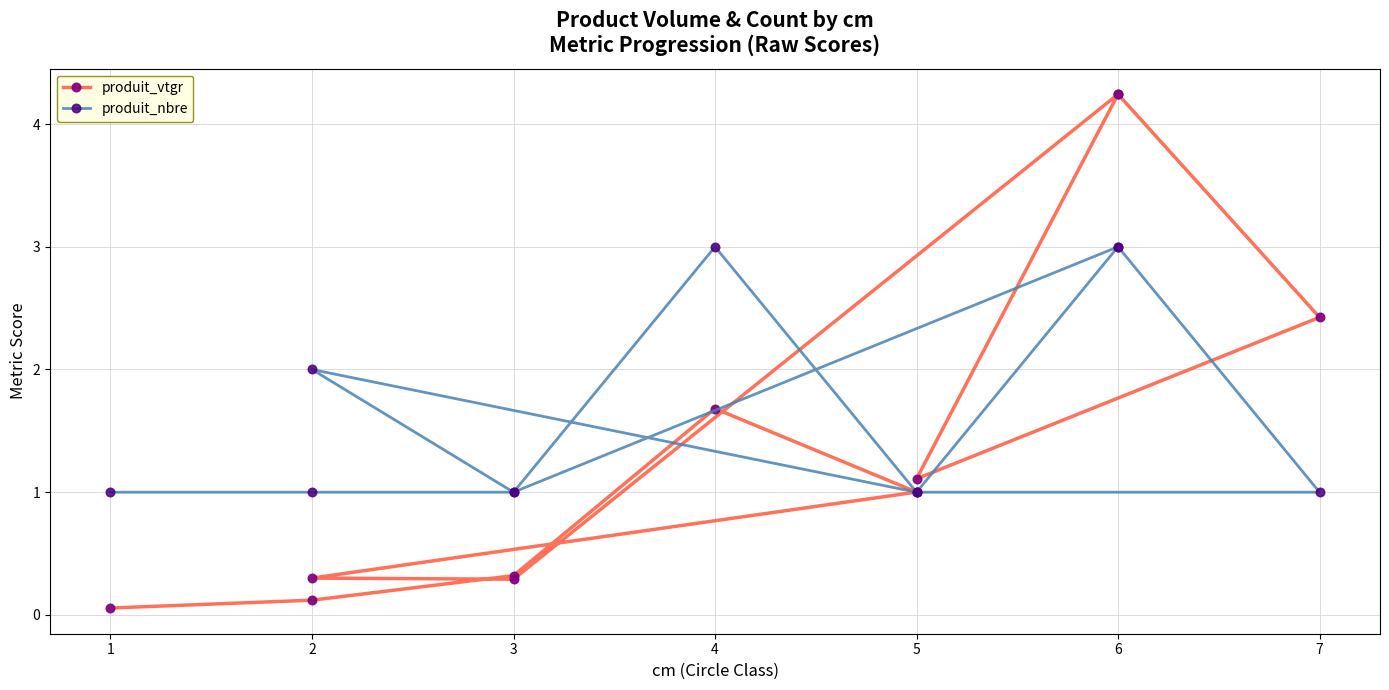

What is the minimum value for produit_vtgr?

0.1